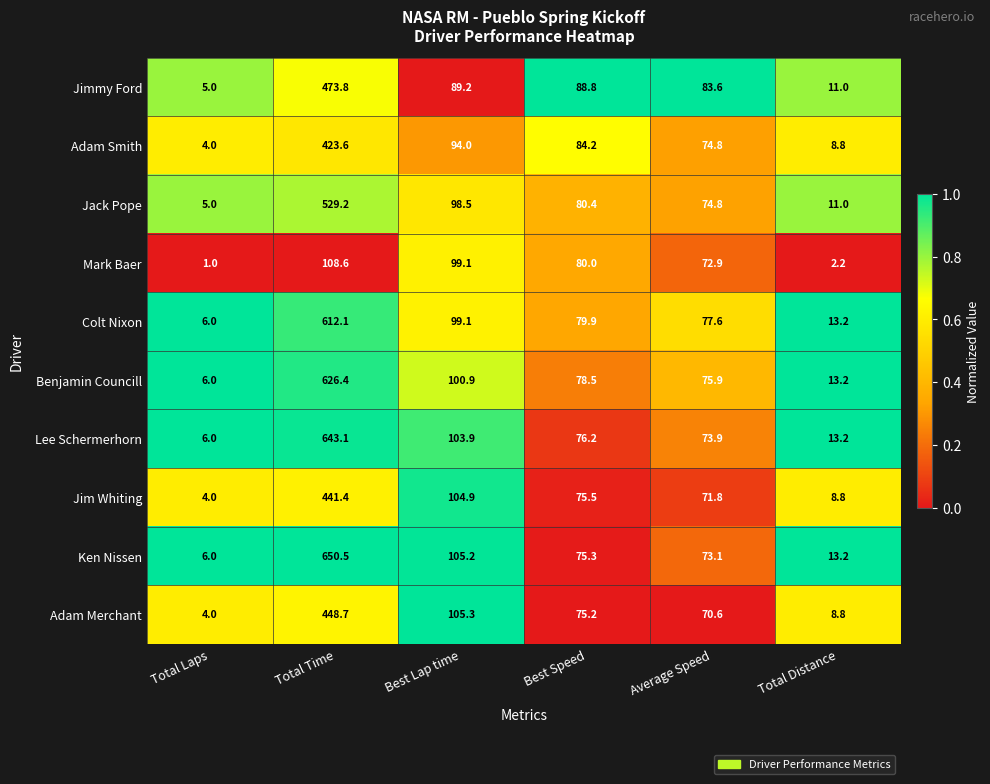

Which series has the largest total across all categories?

Ken Nissen